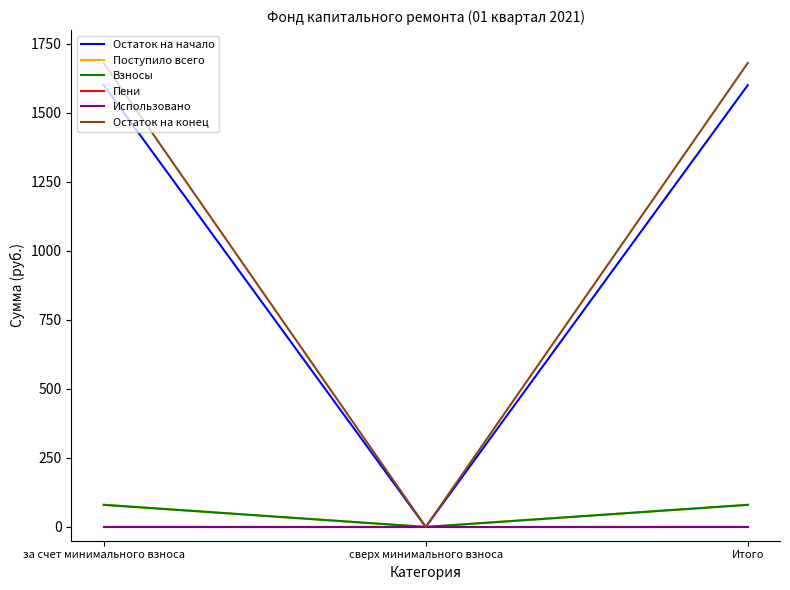

What is the difference between the maximum and minimum values in the Поступило всего series?

80.1